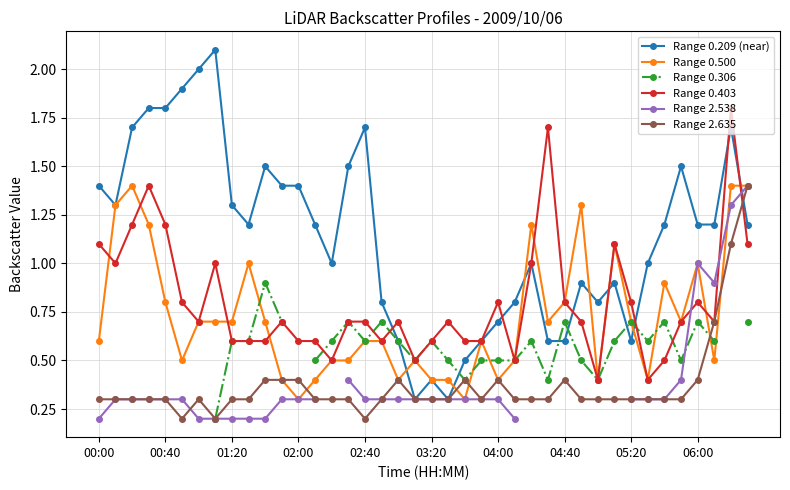

The Range 0.500 series shows 0.8 at 04:40. True or false?

True